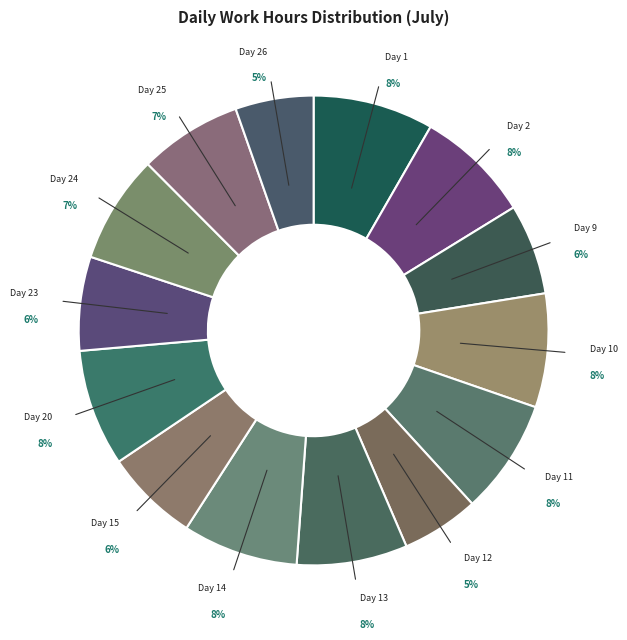

To the nearest percent, what percentage of the pie is Day 24?

7%